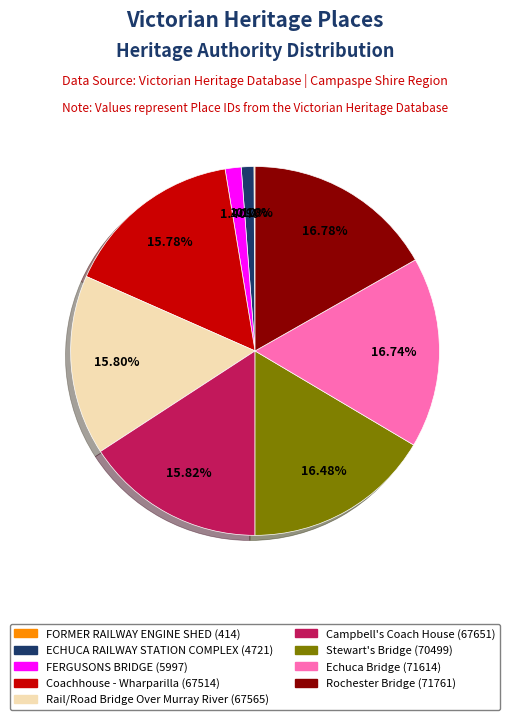

To the nearest percent, what is the combined percentage of Rochester Bridge and Stewart's Bridge?

33%